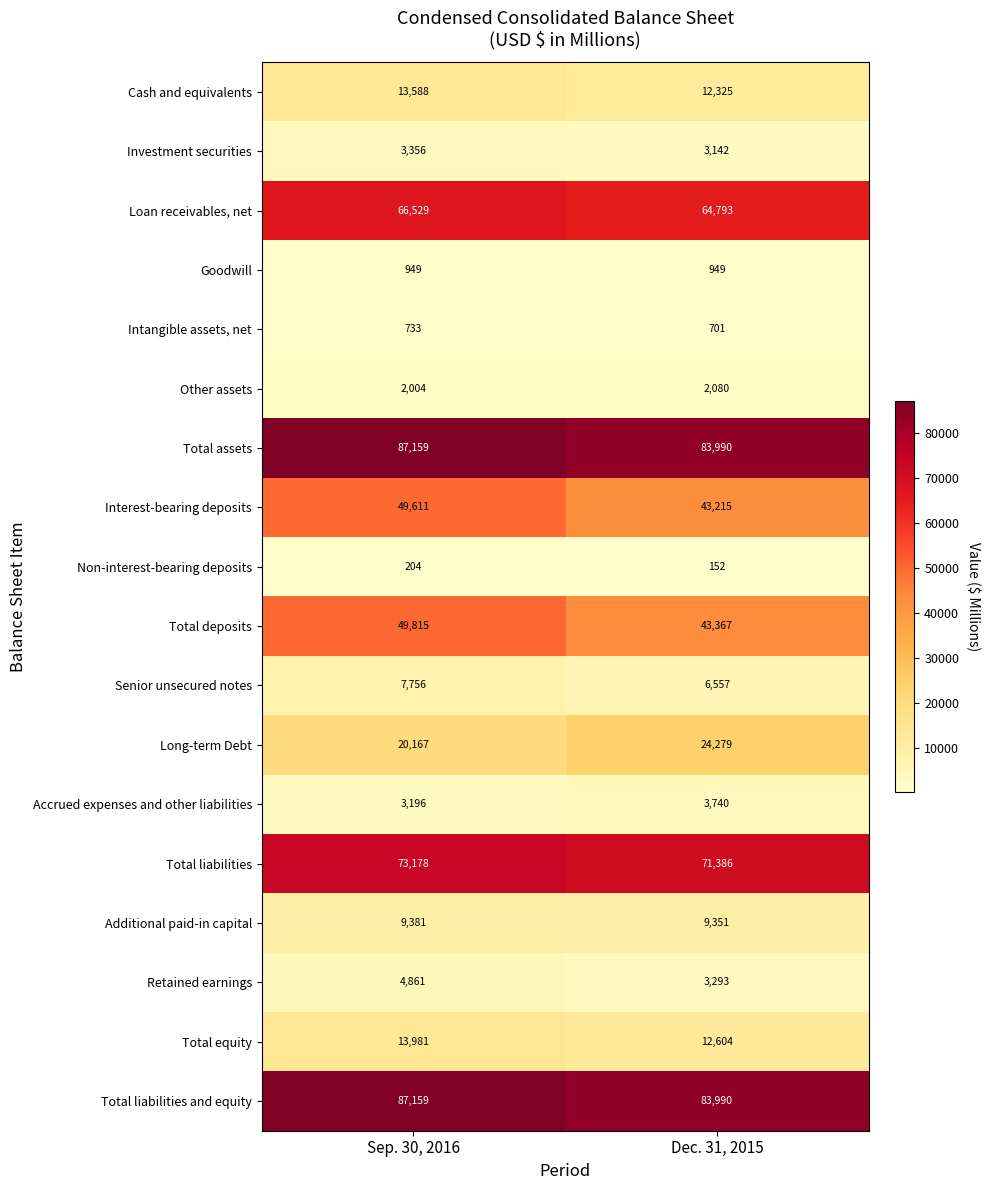

Which series has the widest spread of values?

Total deposits